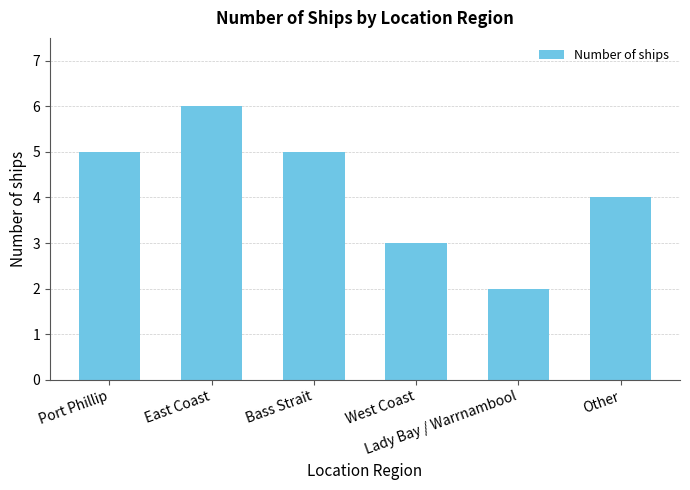

Which label corresponds to the smallest value in the chart?

Lady Bay / Warrnambool